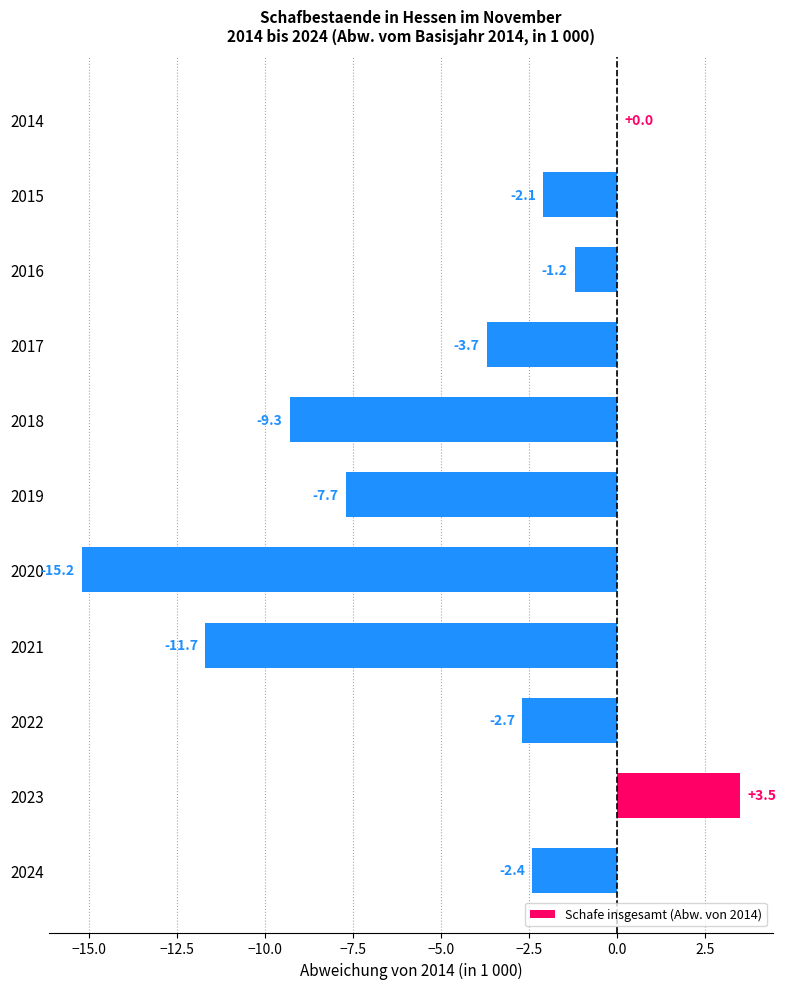

Read the value at 2024.

-2.4